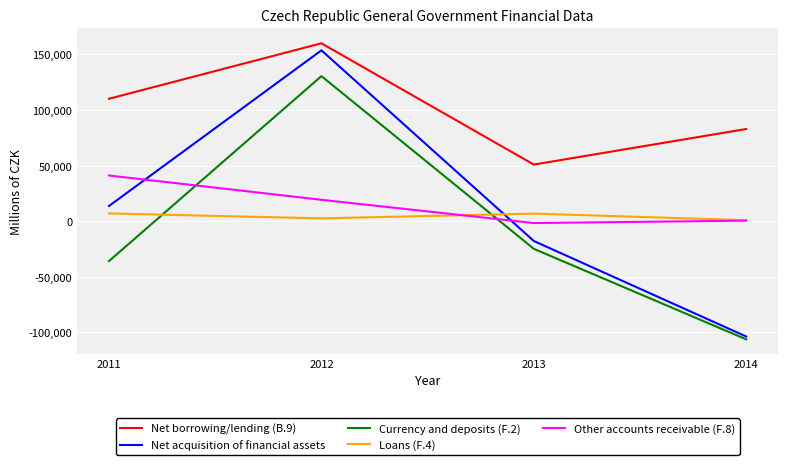

How many interior local peaks does the Net borrowing/lending (B.9) series have?

1